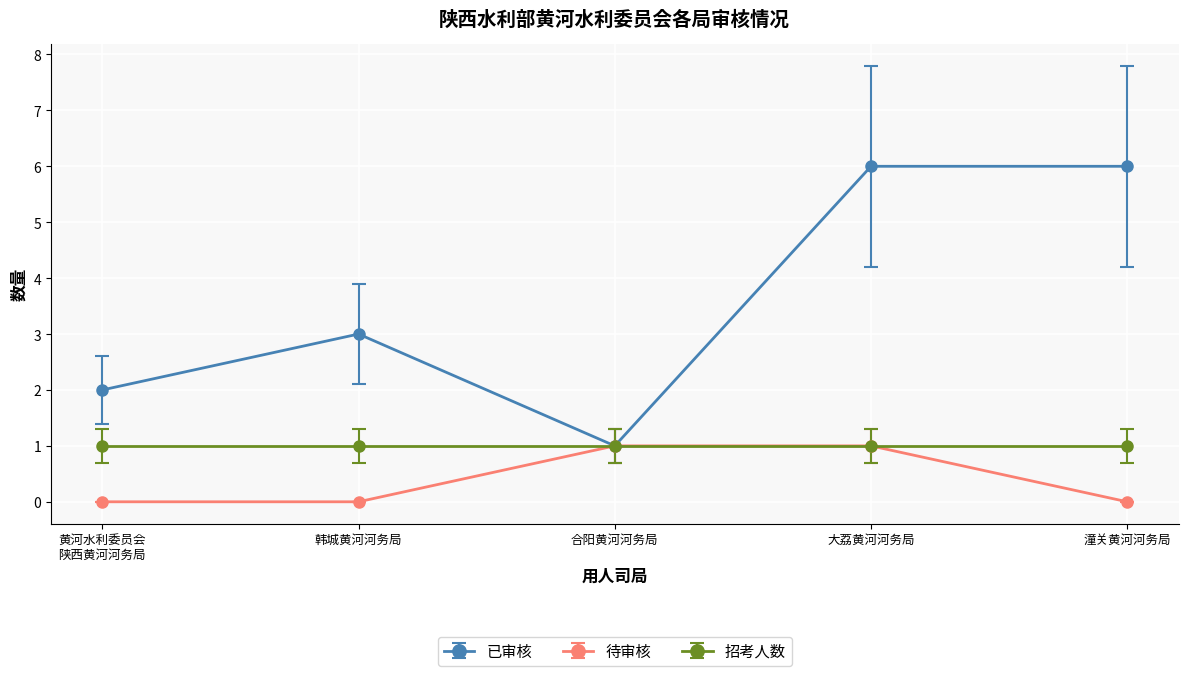

What is the greatest value displayed?

6